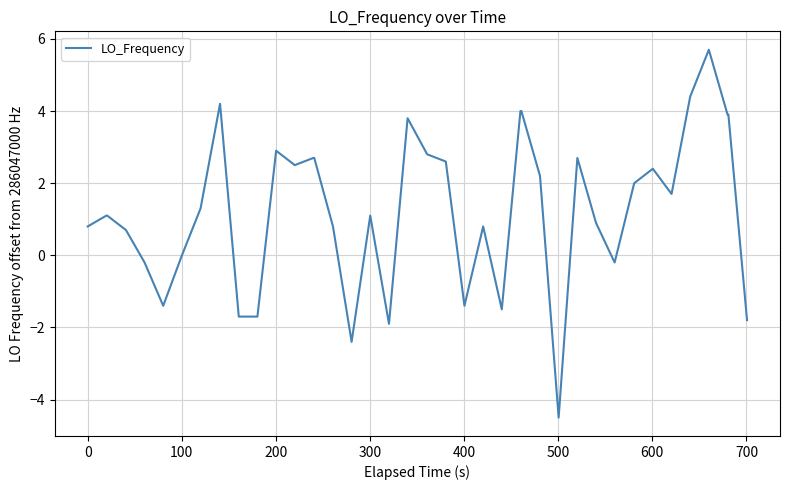

What is the minimum value shown in the chart?

-4.5